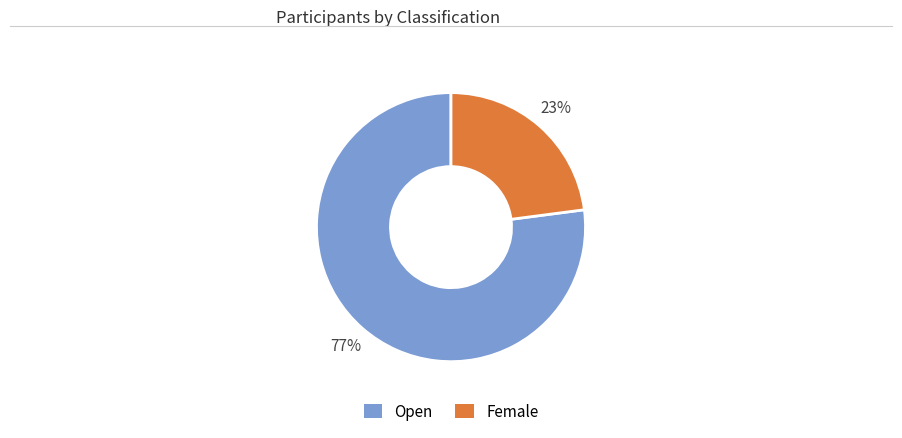

Do Open and Female together represent more than half of the pie?

Yes